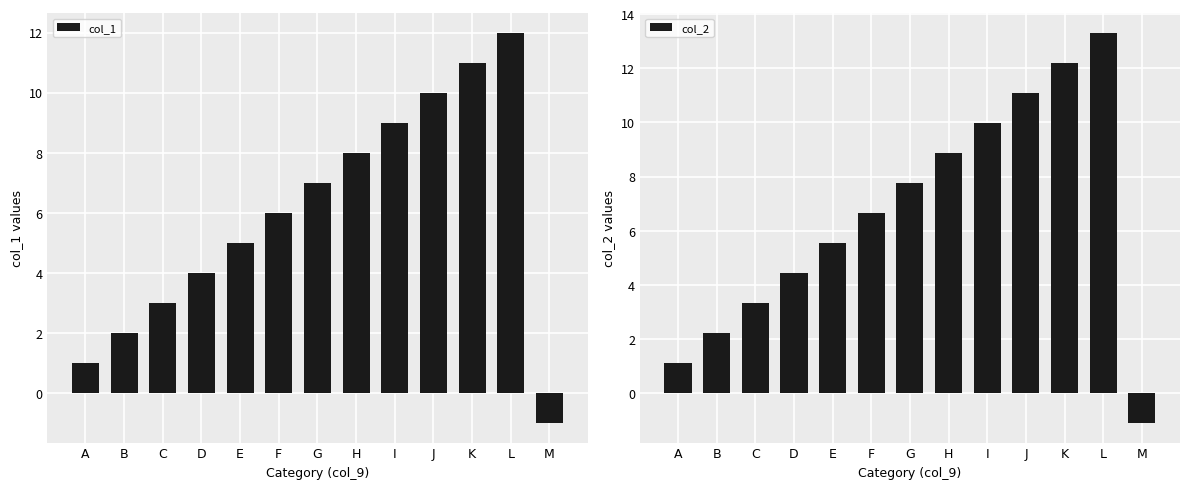

Are the bars horizontal?

No